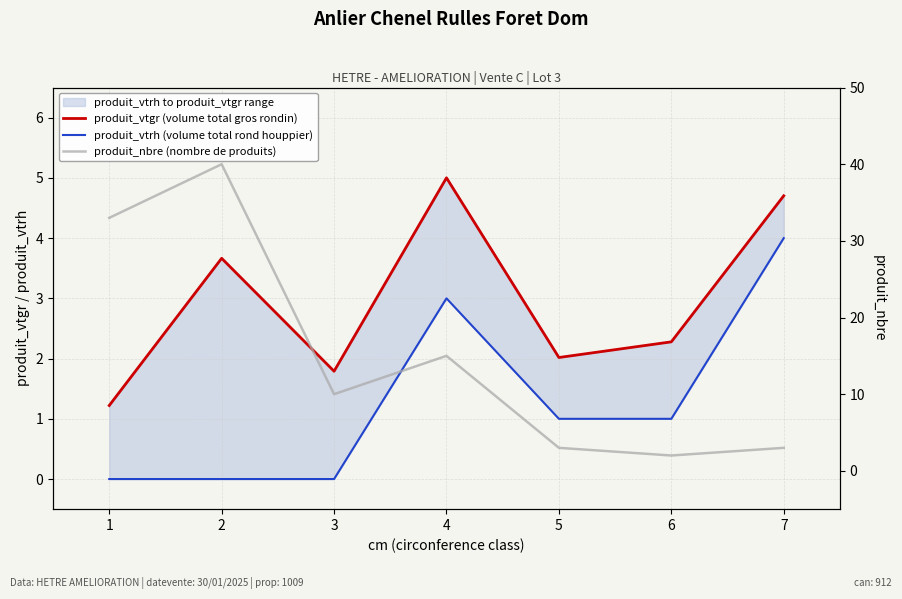

True or false: produit_vtgr (volume total gros rondin) has a value of 2.0 at 7.

False